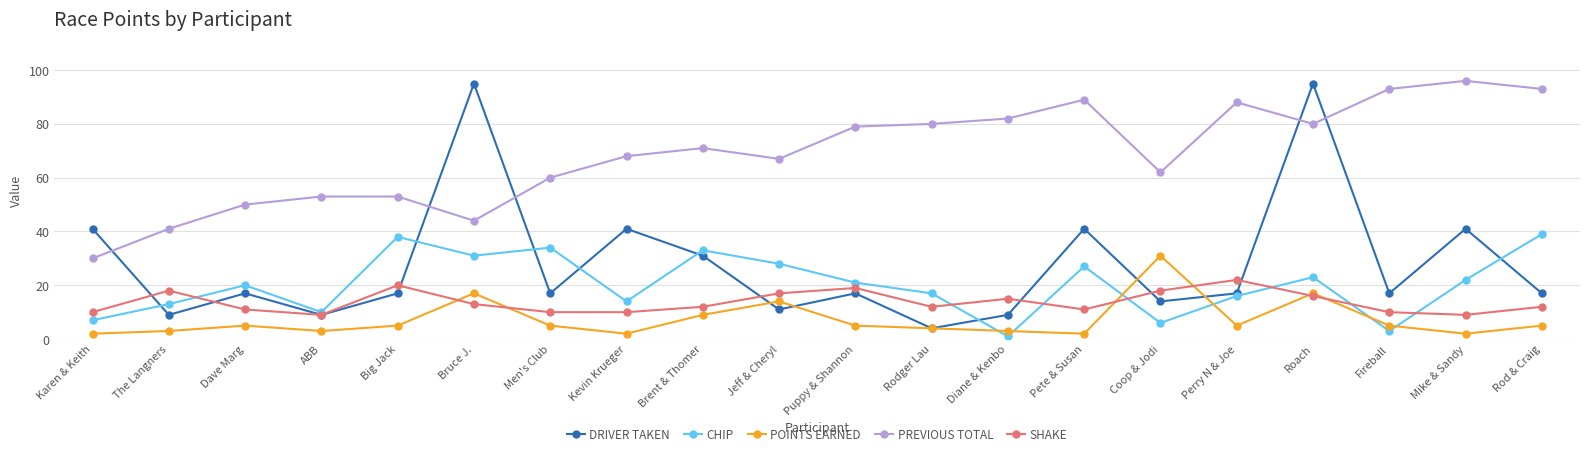

What is the highest value of the DRIVER TAKEN series?

95